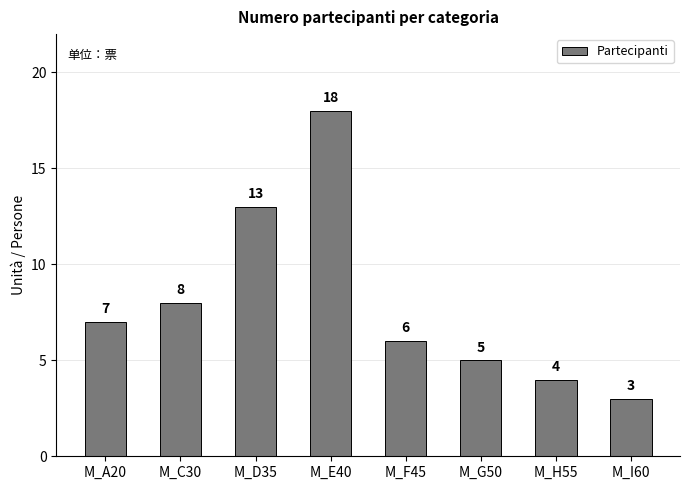

Does the chart contain stacked bars?

No